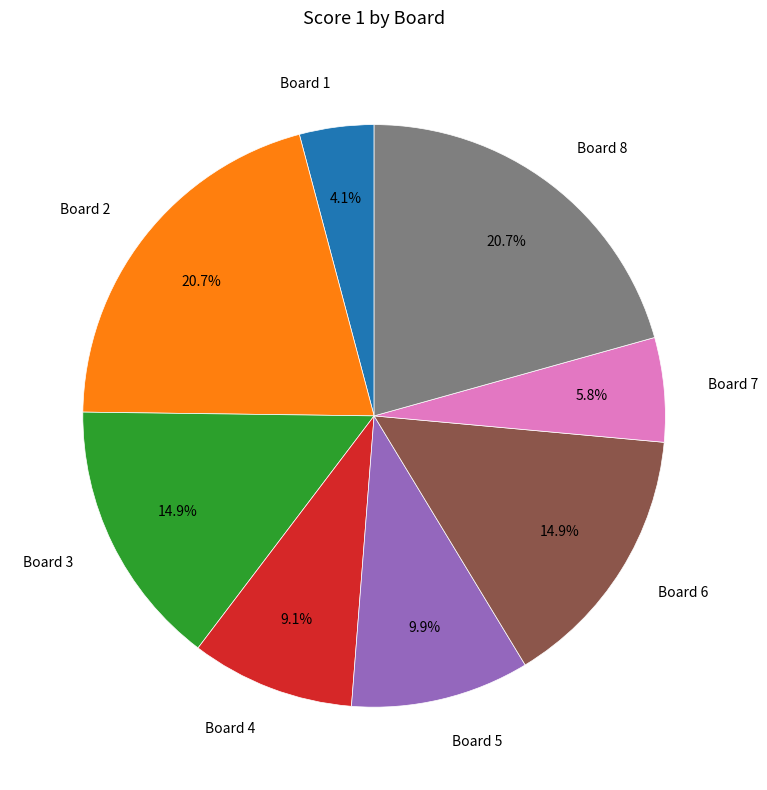

Does any single category account for the majority?

No